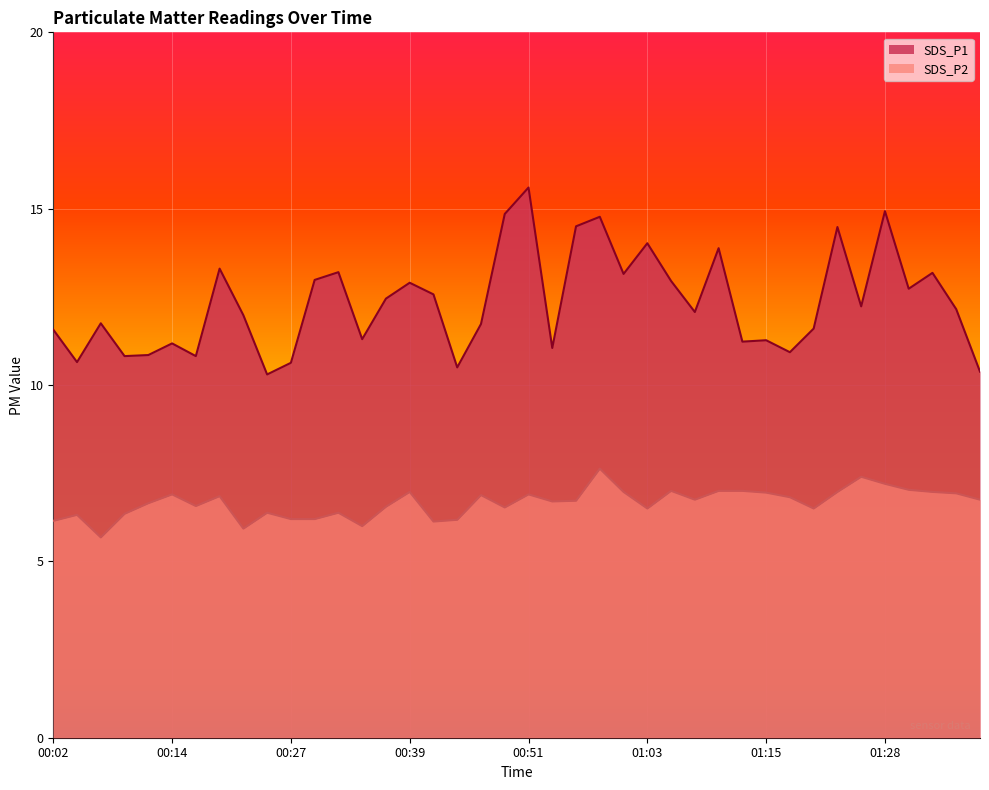

Rank the series by their average value, from highest to lowest.

SDS_P1, SDS_P2